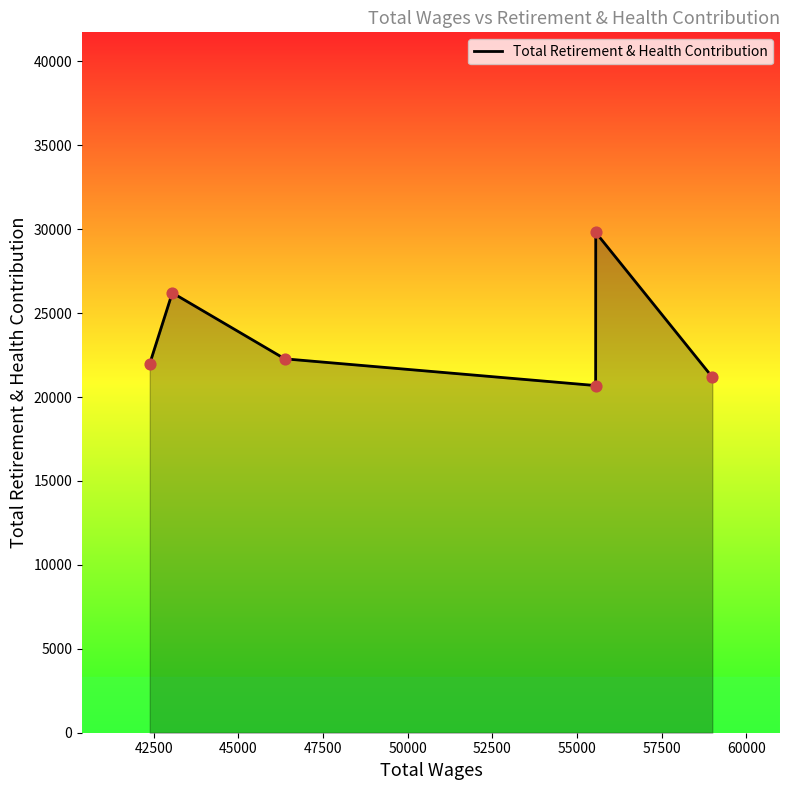

What is the greatest value displayed?

29805